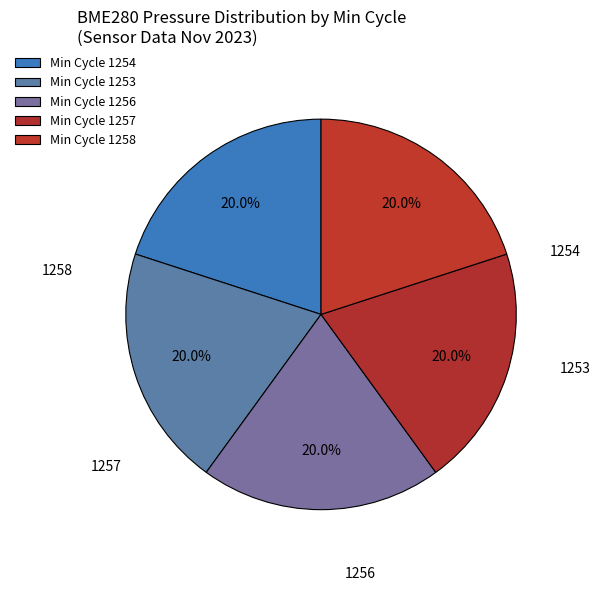

Count the number of slices in the pie.

5